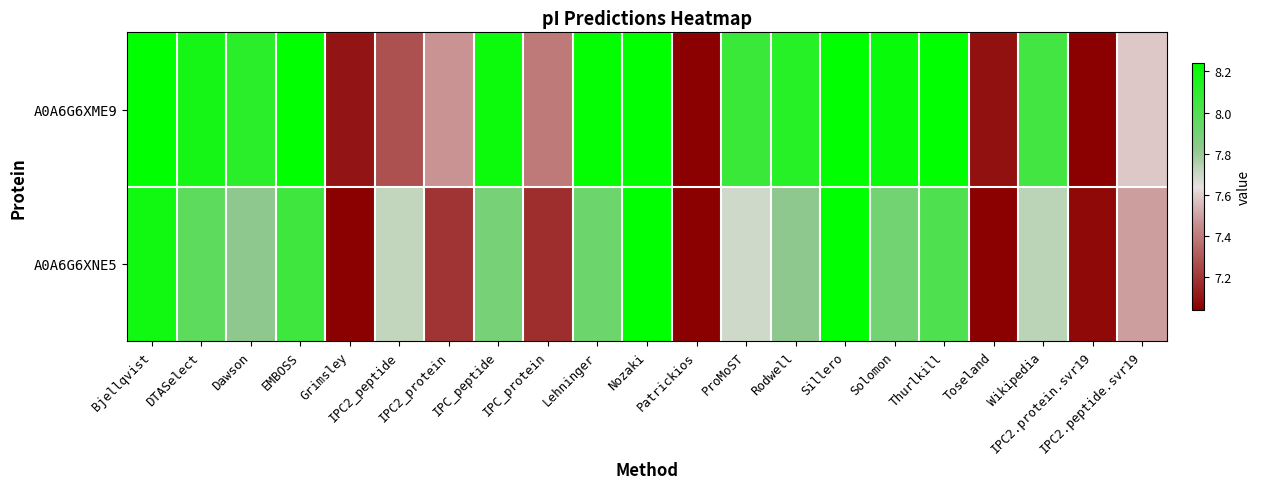

Reading right to left, extract all data points from this chart.

A0A6G6XME9: IPC2.peptide.svr19=7.6	IPC2.protein.svr19=7.0	Wikipedia=8.0	Toseland=7.1	Thurlkill=8.2	Solomon=8.2	Sillero=8.5	Rodwell=8.1	ProMoST=8.1	Patrickios=4.4	Nozaki=8.6	Lehninger=8.2	IPC_protein=7.4	IPC_peptide=8.2	IPC2_protein=7.5	IPC2_peptide=7.3	Grimsley=7.1	EMBOSS=8.3	Dawson=8.1	DTASelect=8.2	Bjellqvist=8.4
A0A6G6XNE5: IPC2.peptide.svr19=7.5	IPC2.protein.svr19=7.1	Wikipedia=7.7	Toseland=6.8	Thurlkill=8.0	Solomon=7.9	Sillero=8.4	Rodwell=7.8	ProMoST=7.7	Patrickios=4.2	Nozaki=8.6	Lehninger=7.9	IPC_protein=7.2	IPC_peptide=7.9	IPC2_protein=7.2	IPC2_peptide=7.7	Grimsley=6.8	EMBOSS=8.1	Dawson=7.8	DTASelect=8.0	Bjellqvist=8.2